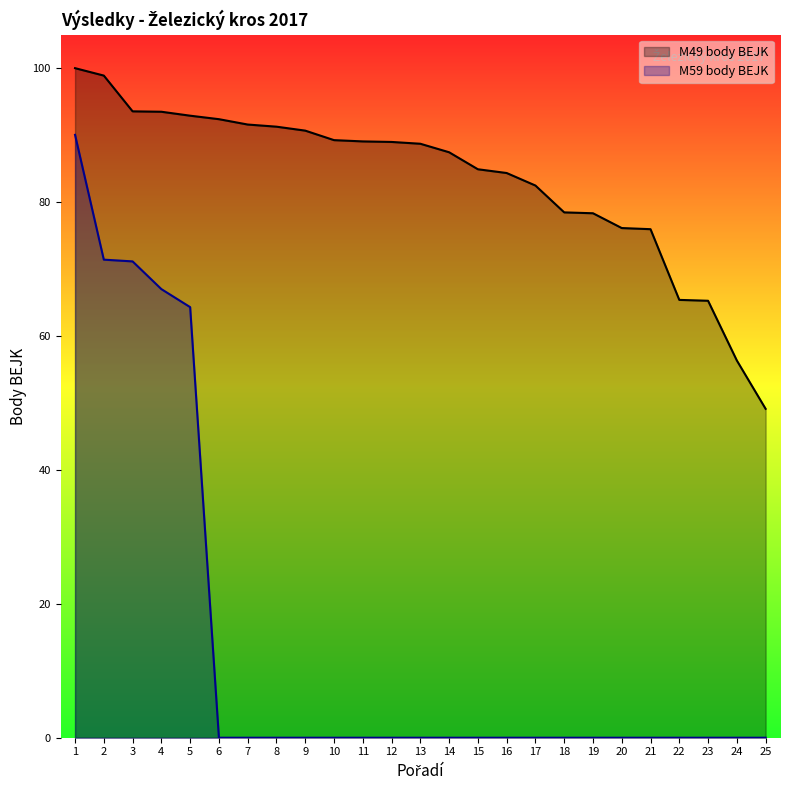

True or false: M59 body BEJK and M49 body BEJK cross at least once.

False